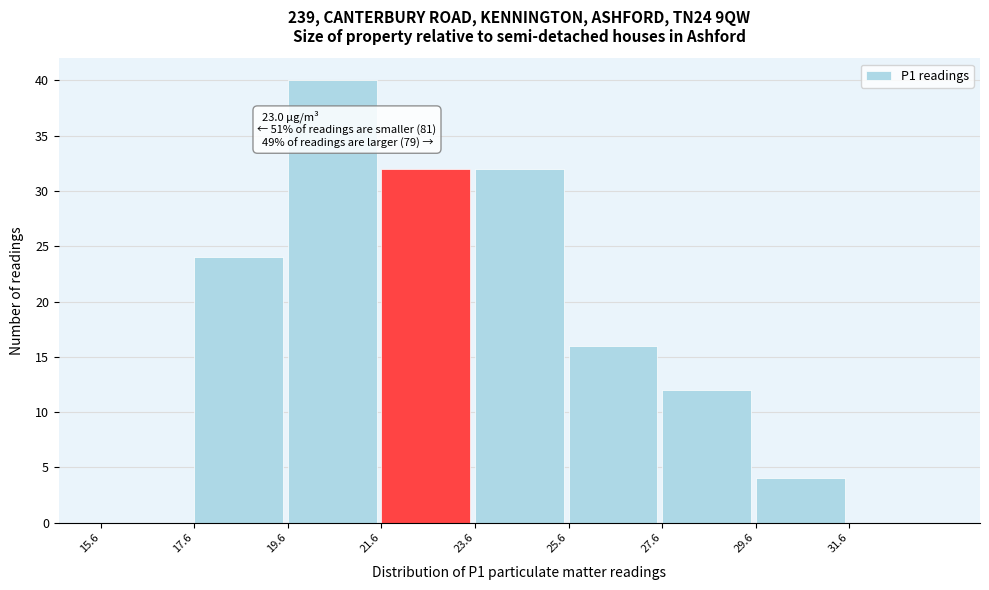

Over which range of the x-axis is the bar tallest?

19.65 to 21.65